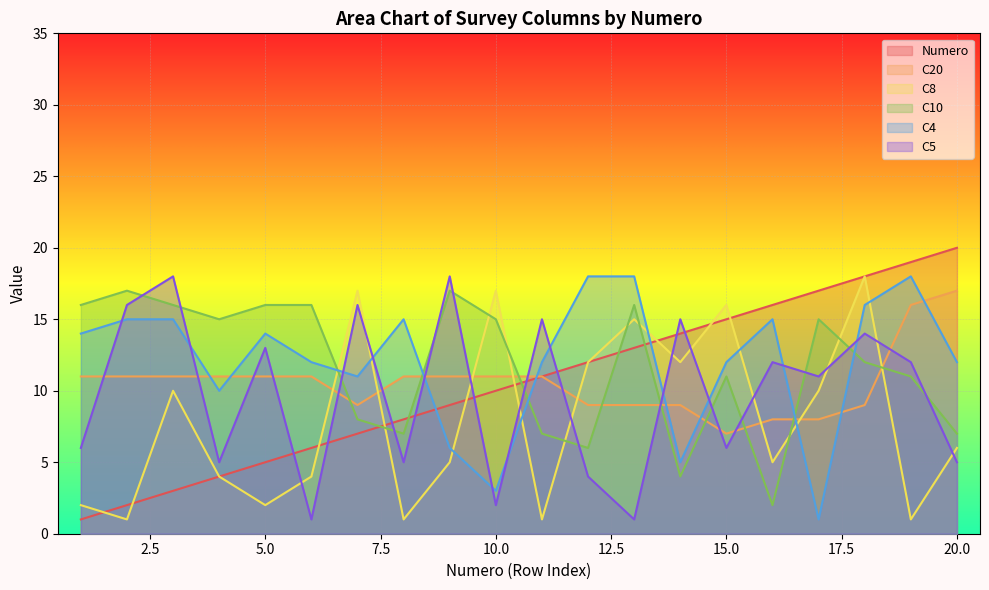

In C10, how many points are higher than both neighbors (excluding endpoints)?

5